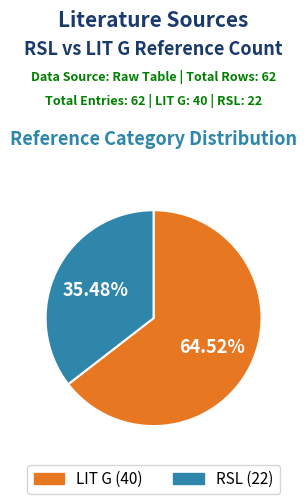

Which category has the biggest portion of the pie?

LIT G